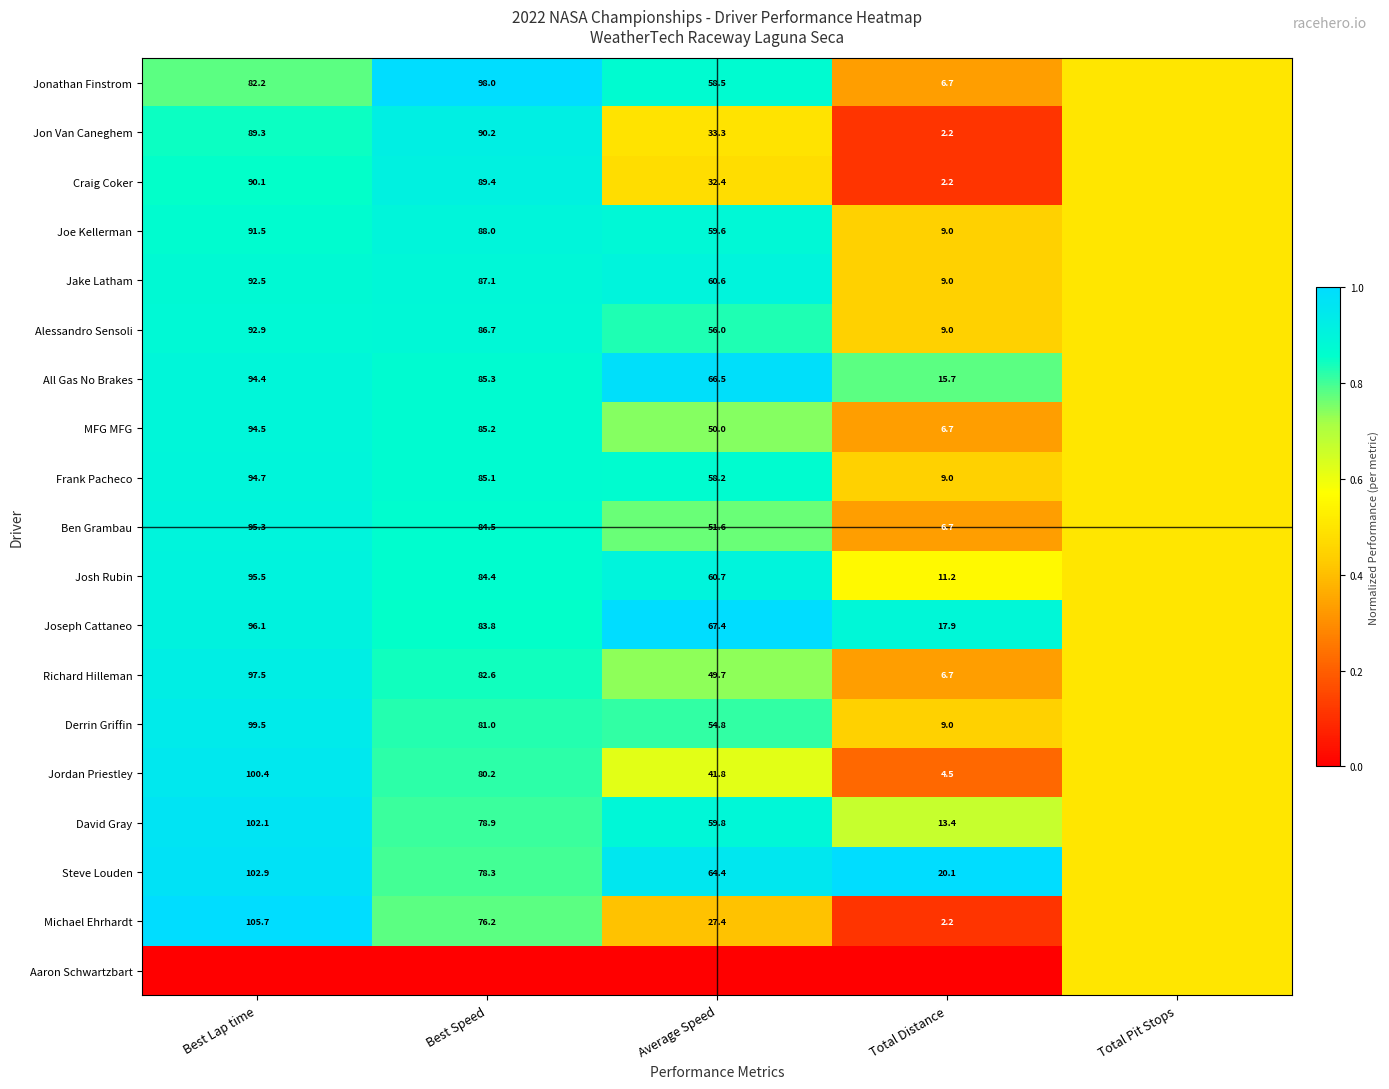

True or false: Jake Latham has a value of 24.3 at Best Lap time.

False